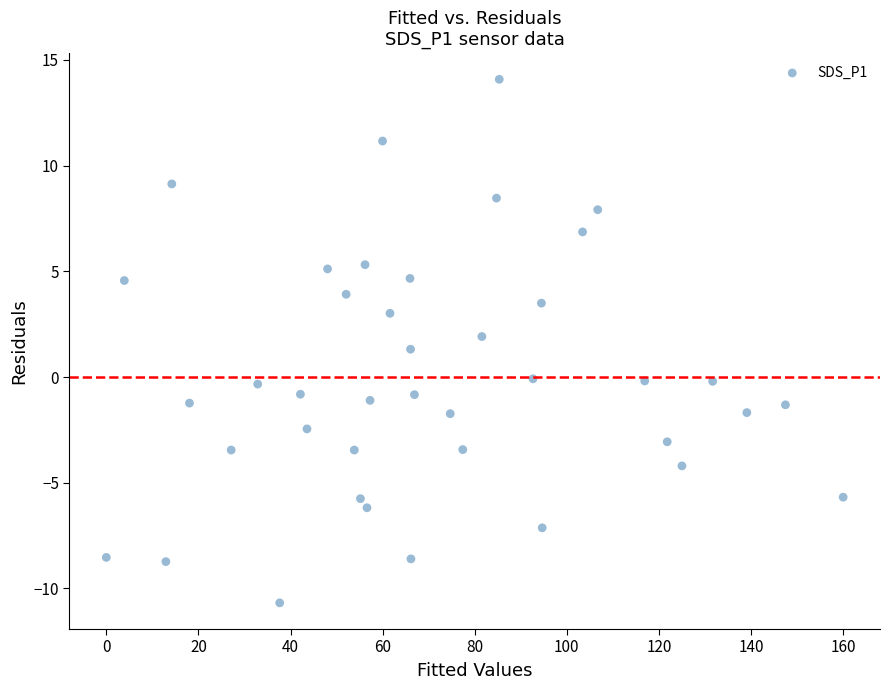

What Y value in the scatter plot is closest to 1?

1.3